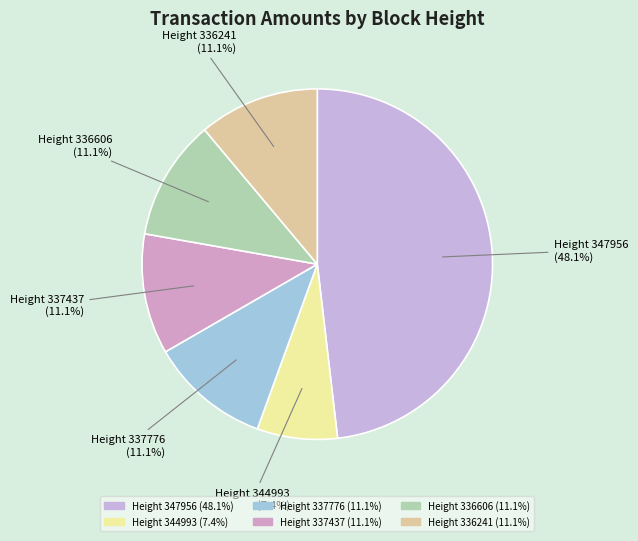

Is there a majority slice in this chart?

No